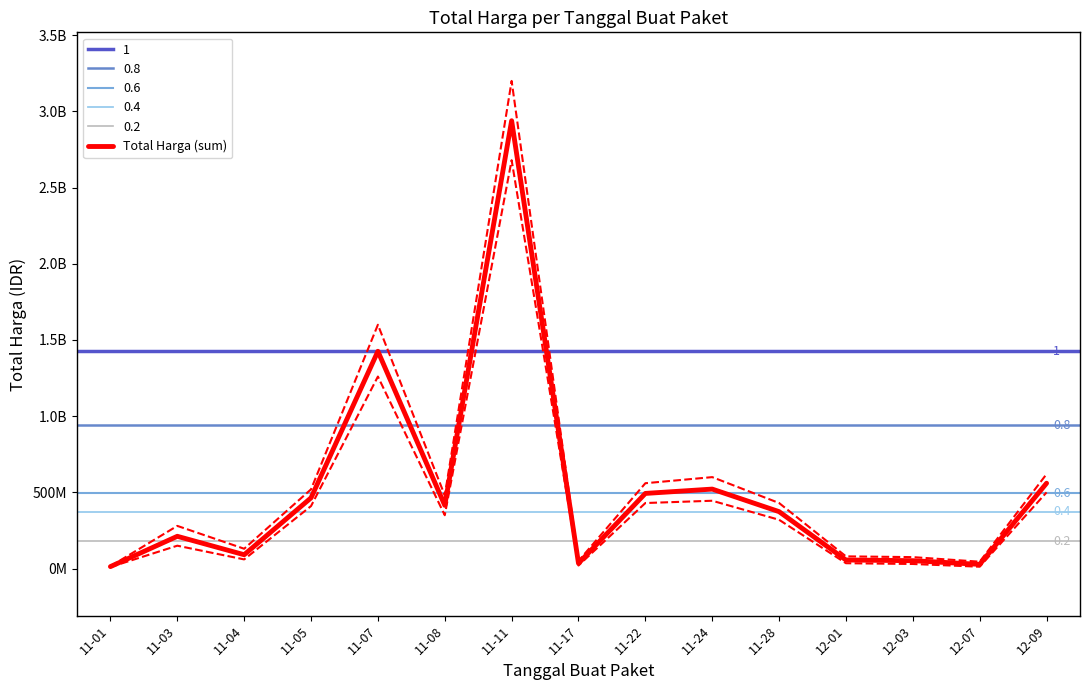

What is the difference between the second highest and second lowest values?

1398455900